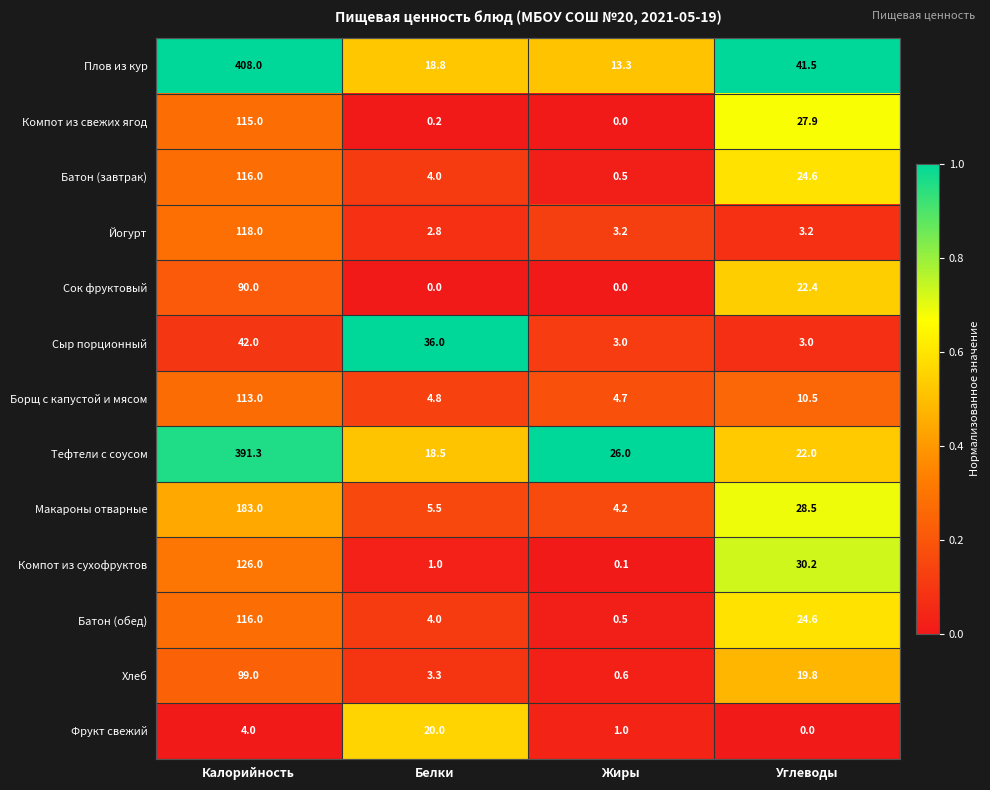

Which series has the largest range (max minus min)?

Плов из кур